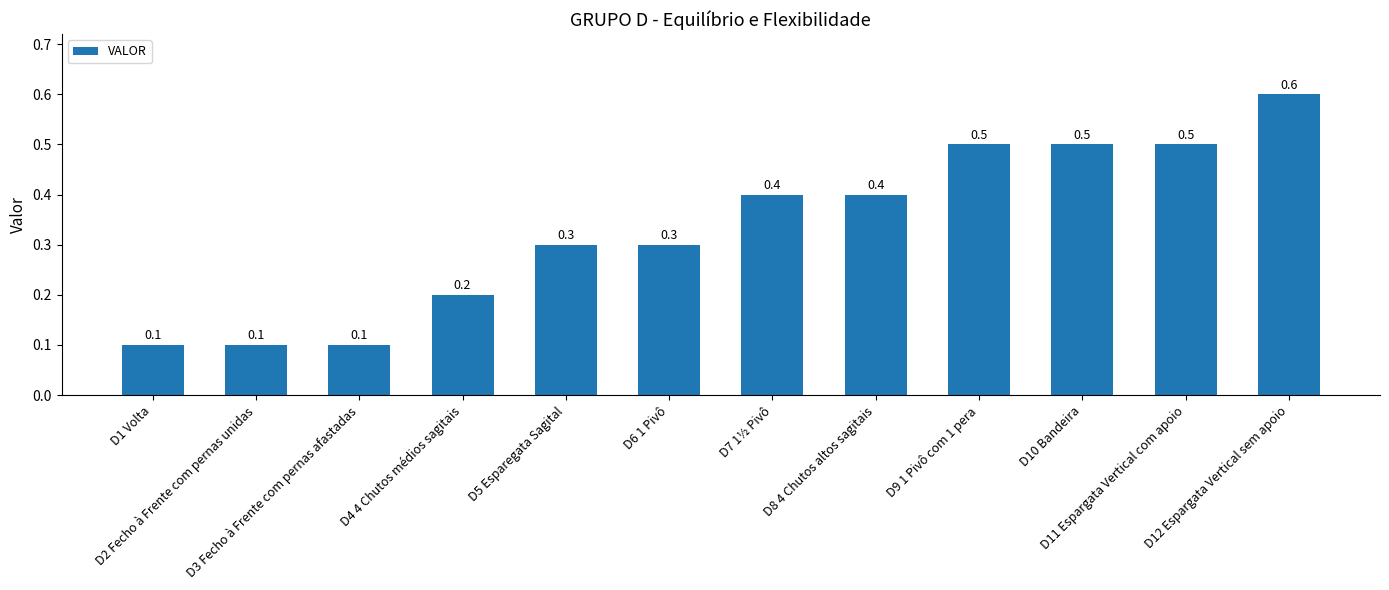

What is the greatest value displayed?

0.6